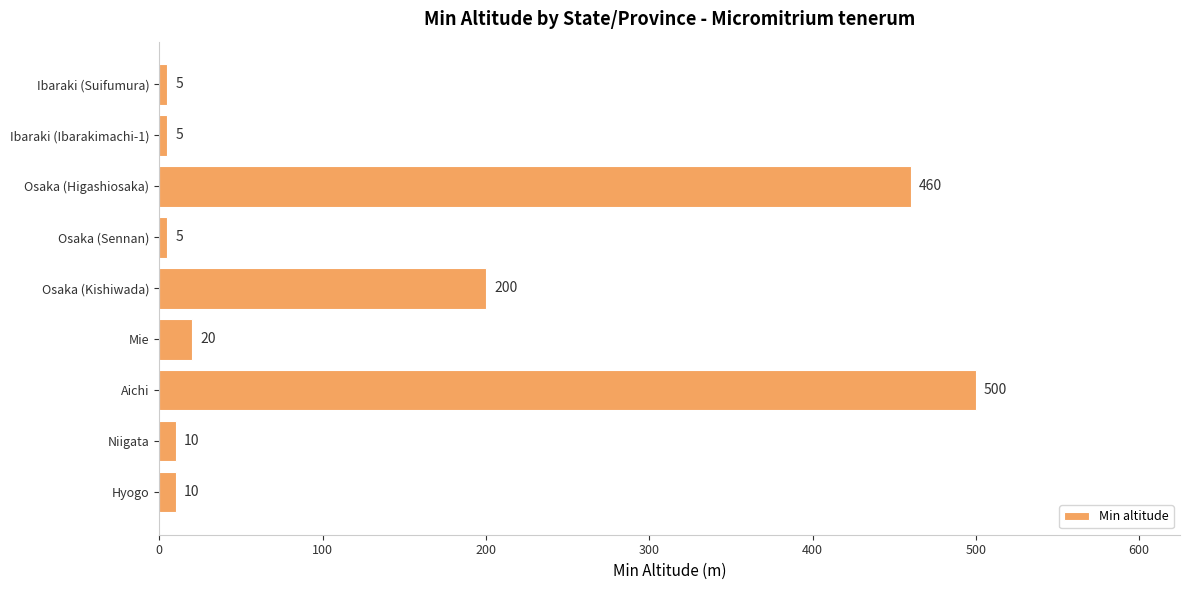

At which category does the chart reach its peak across all series?

Aichi